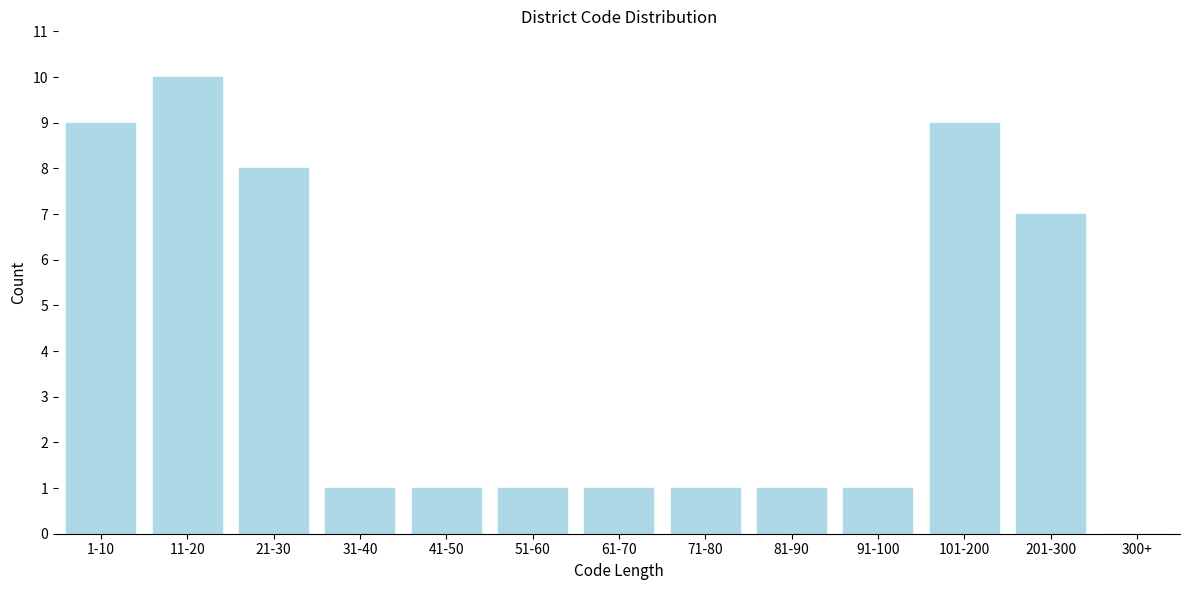

Reading left to right, extract all data points from this chart.

1-10=9	11-20=10	21-30=8	31-40=1	41-50=1	51-60=1	61-70=1	71-80=1	81-90=1	91-100=1	101-200=9	201-300=7	300+=0